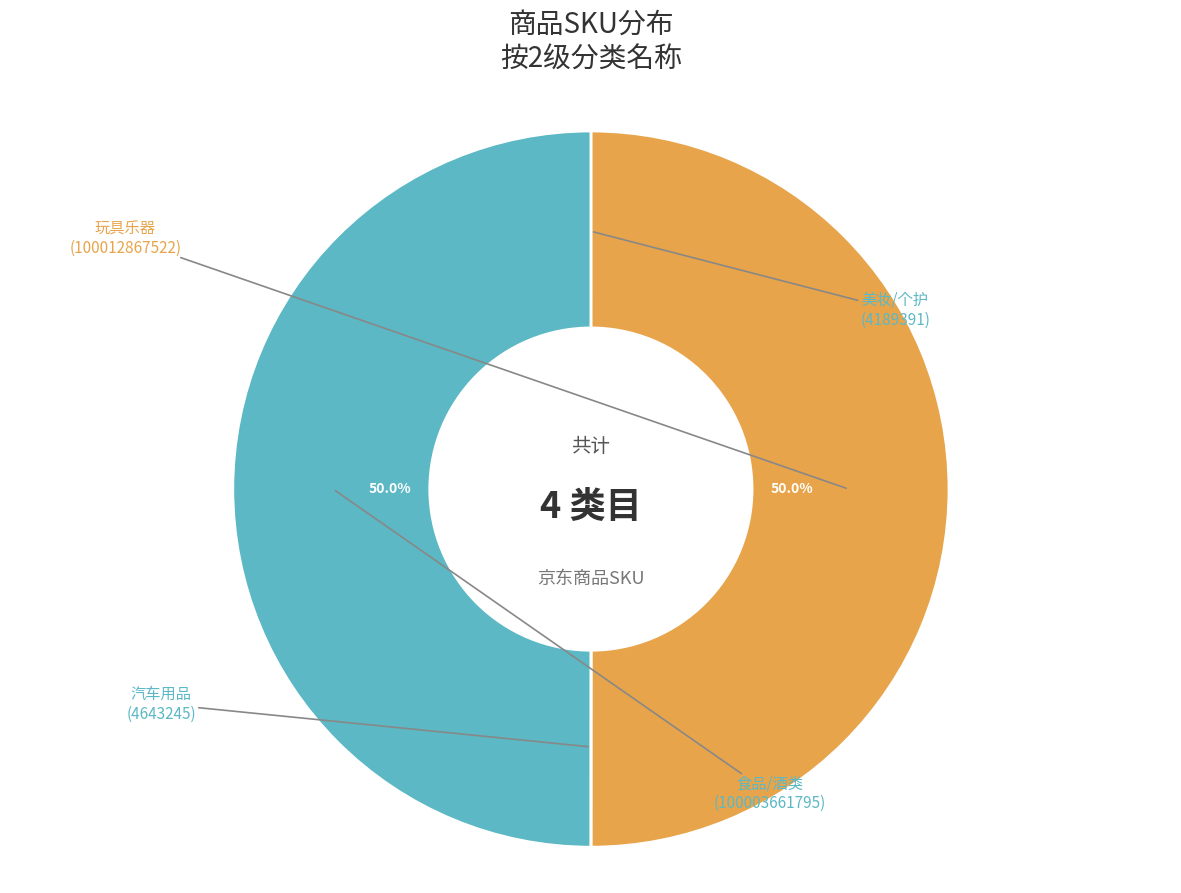

What is the largest slice in the pie chart?

玩具乐器